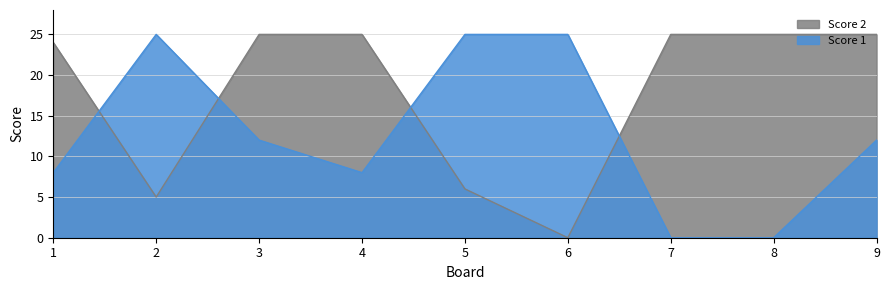

Is the value of Score 1 at 9 greater than the value of Score 2 at 3?

No